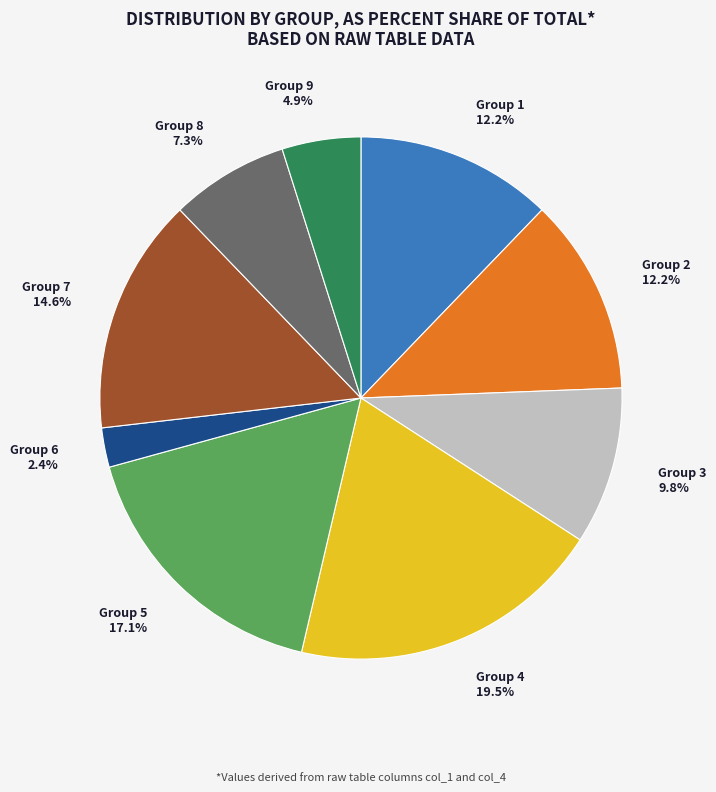

Approximately how many times larger is the value at Group 2 12.2% compared to Group 7 14.6%?

0.8